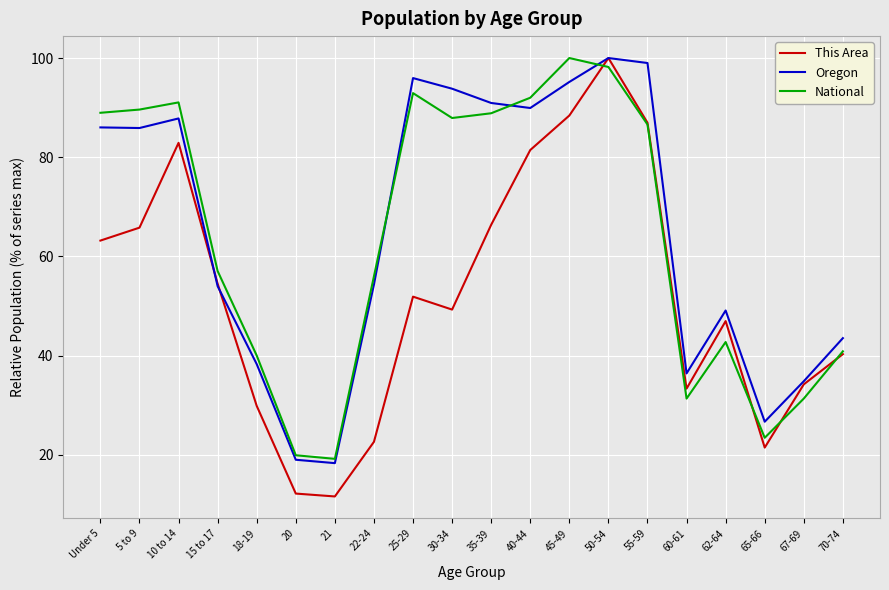

The This Area series shows 37.0 at 5 to 9. True or false?

False